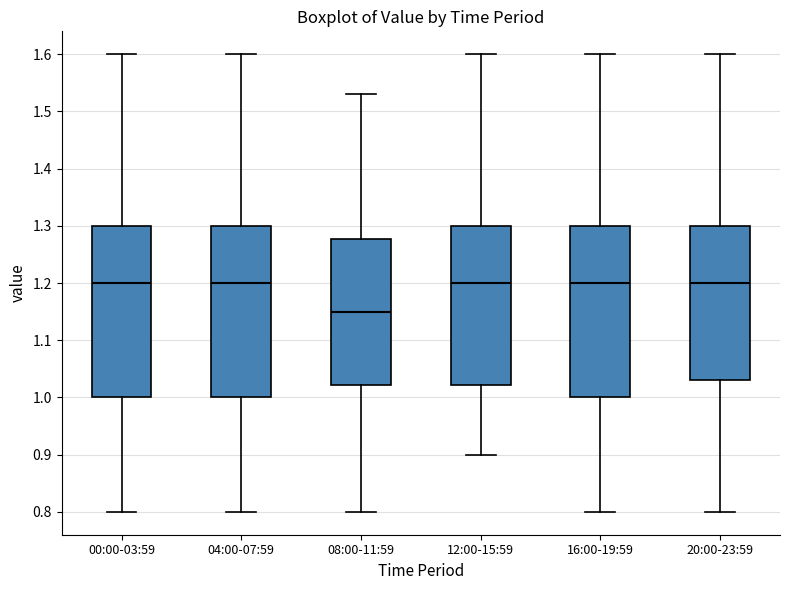

Reading left to right, transcribe this box plot: for each box, give where its median line is, the range the box spans, and where its two whiskers end, as read against the y-axis. The values are not printed on the chart, so give them approximately, as read against the axis.

00:00-03:59: median 1.20, box 1.00 to 1.30, whiskers 0.80 to 1.60
04:00-07:59: median 1.20, box 1.00 to 1.30, whiskers 0.80 to 1.60
08:00-11:59: median 1.15, box 1.02 to 1.28, whiskers 0.80 to 1.53
12:00-15:59: median 1.20, box 1.02 to 1.30, whiskers 0.90 to 1.60
16:00-19:59: median 1.20, box 1.00 to 1.30, whiskers 0.80 to 1.60
20:00-23:59: median 1.20, box 1.03 to 1.30, whiskers 0.80 to 1.60